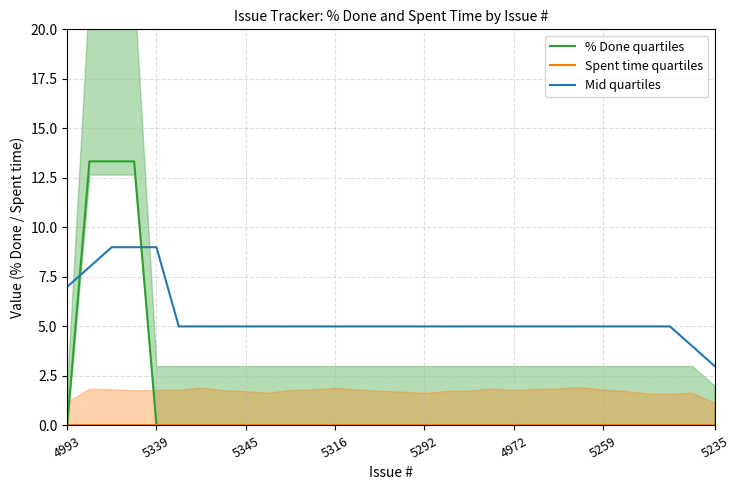

True or false: Mid quartiles and Spent time quartiles cross at least once.

False